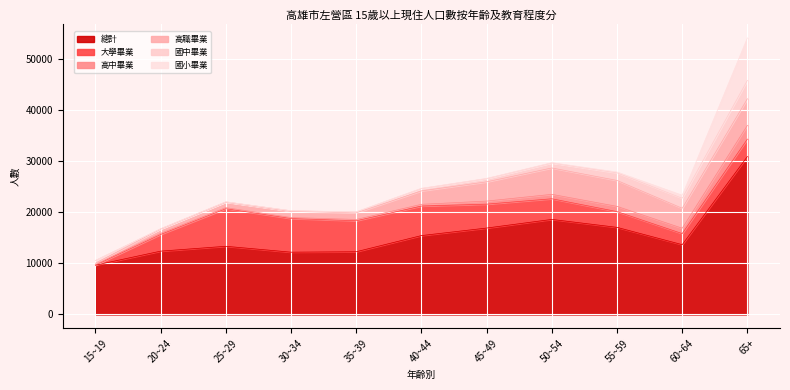

True or false: 總計 has more than 0 interior local peaks.

True